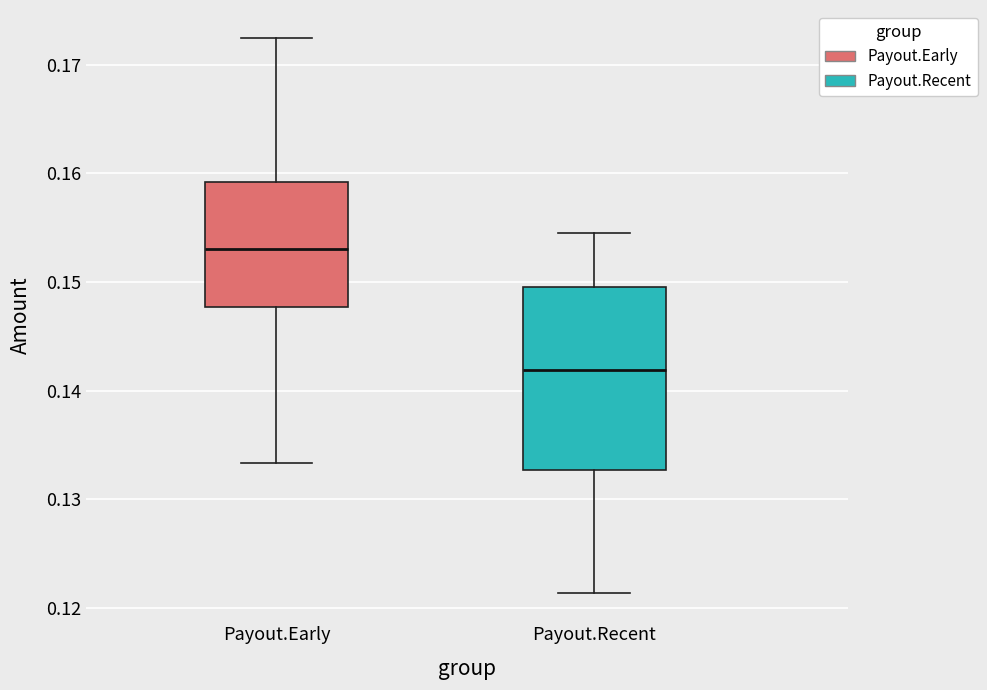

Comparing the boxes themselves (not the whiskers), which one is the tallest?

Payout.Recent